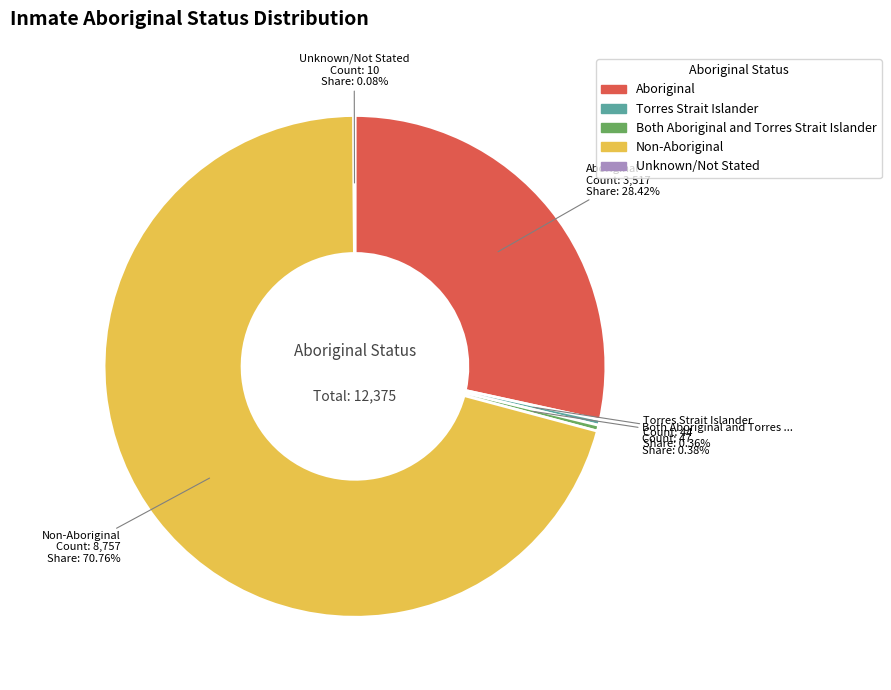

To the nearest percent, what is the combined percentage of Non-Aboriginal and Aboriginal?

99%